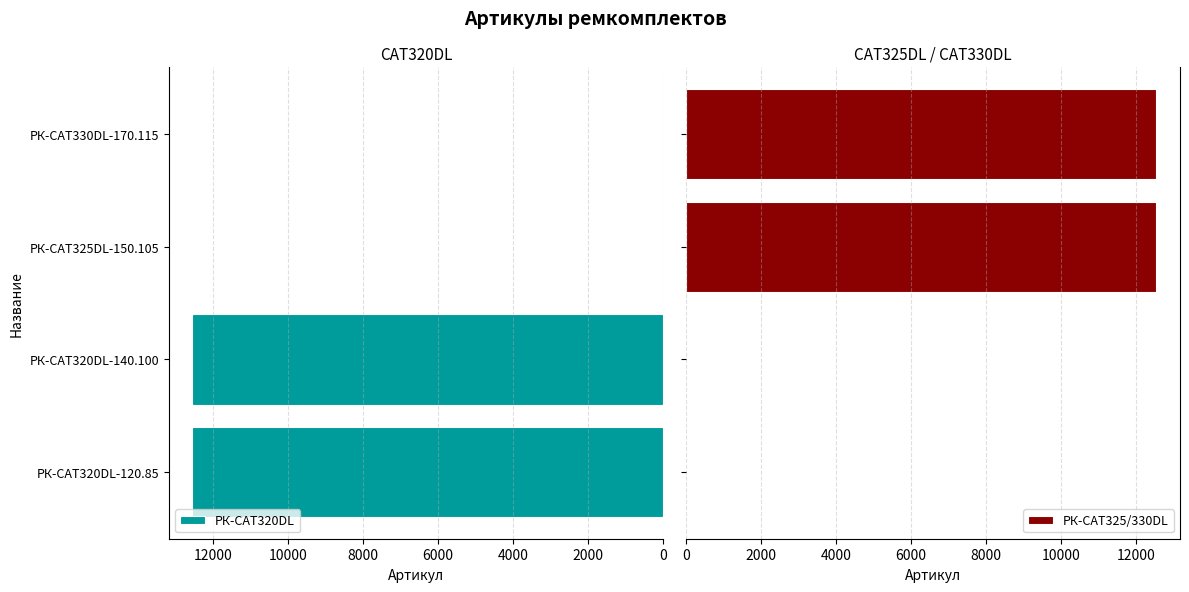

The value of РК-CAT320DL at РК-CAT325DL-150.105 is 0. True or false?

True